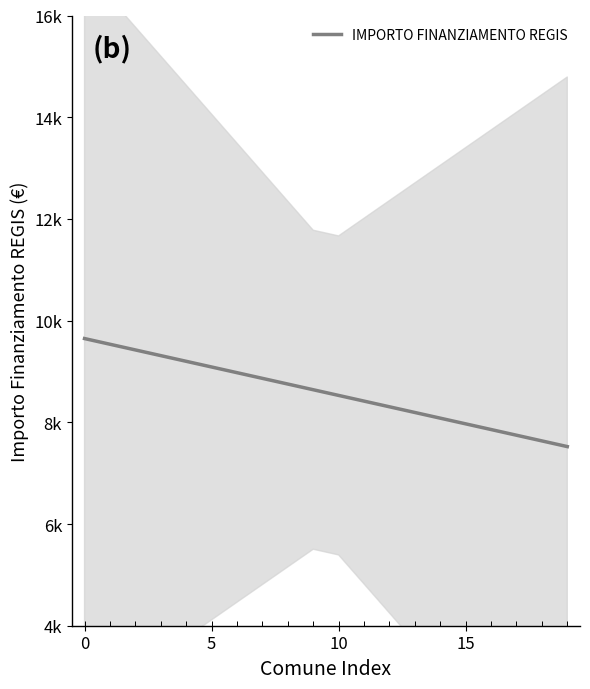

What is the label of the 12th point from the left?

11